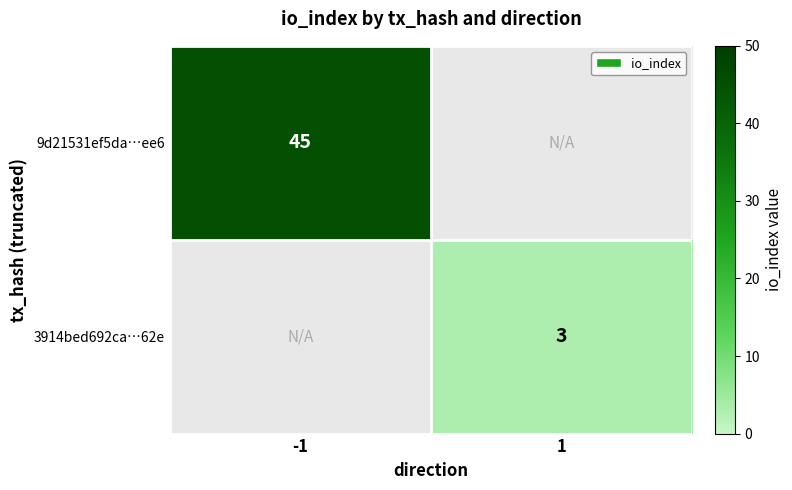

The 9d21531ef5da…ee6 series shows 45 at -1. True or false?

True